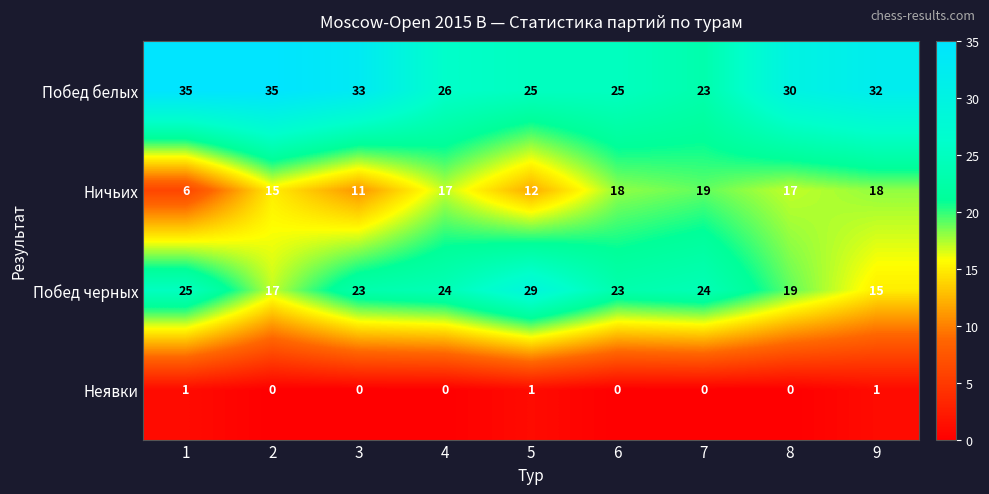

Between 3 and 5, which series saw the biggest shift?

Побед белых